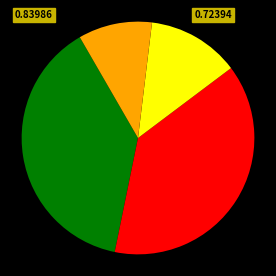

Is there any slice that represents more than half of the pie?

No